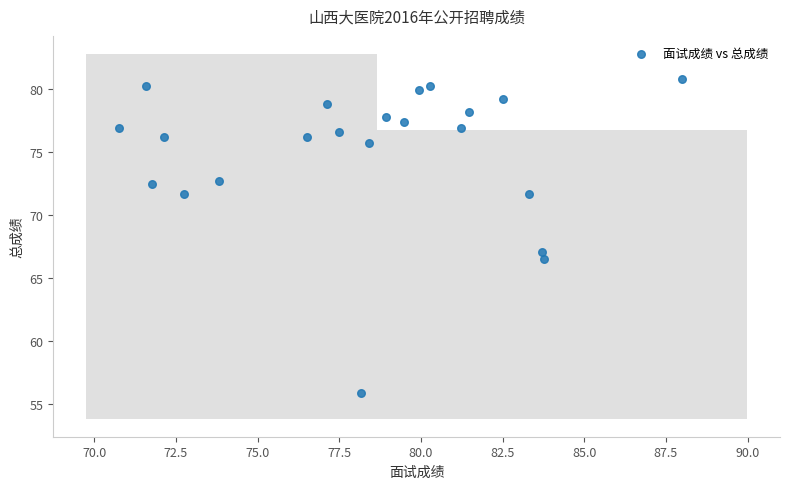

What Y value in the scatter plot is closest to 68?

67.1